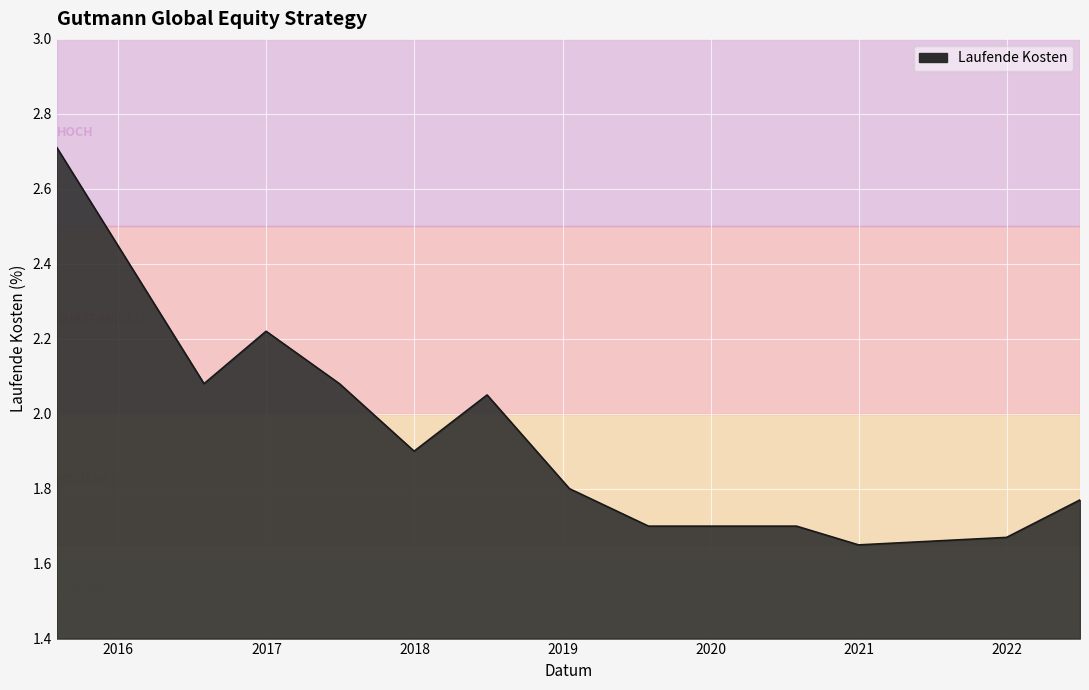

What is the difference between the maximum and minimum values?

1.1